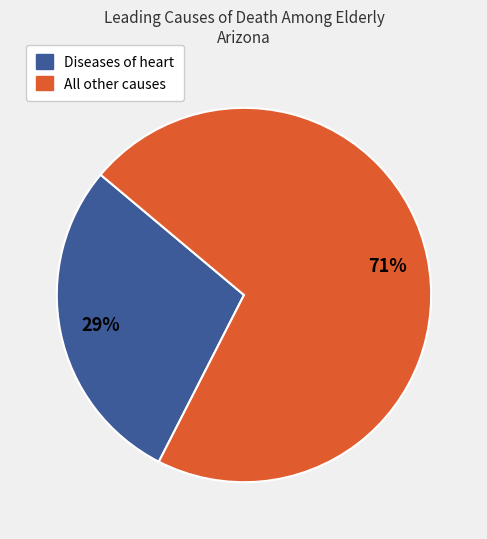

Is there any slice that represents more than half of the pie?

Yes